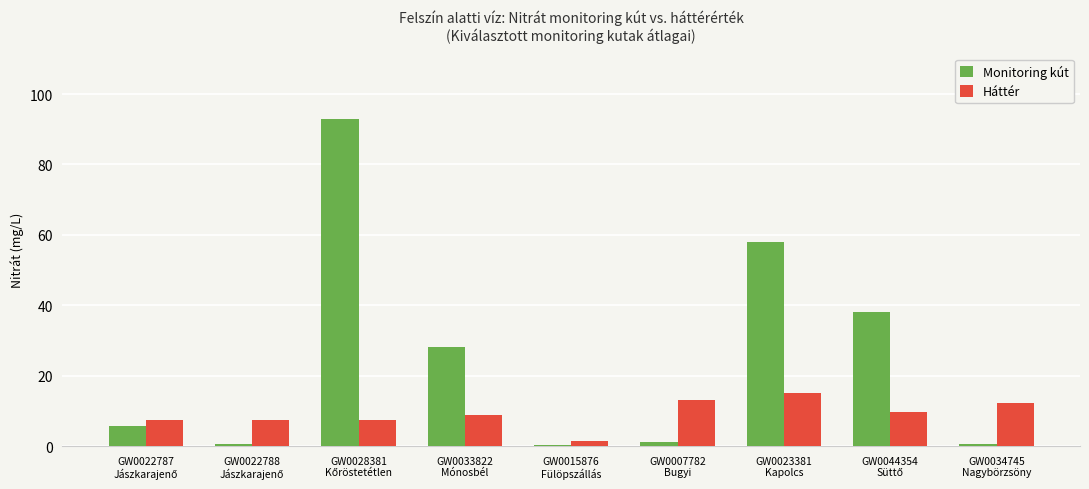

What position from the right is GW0007782
Bugyi?

4